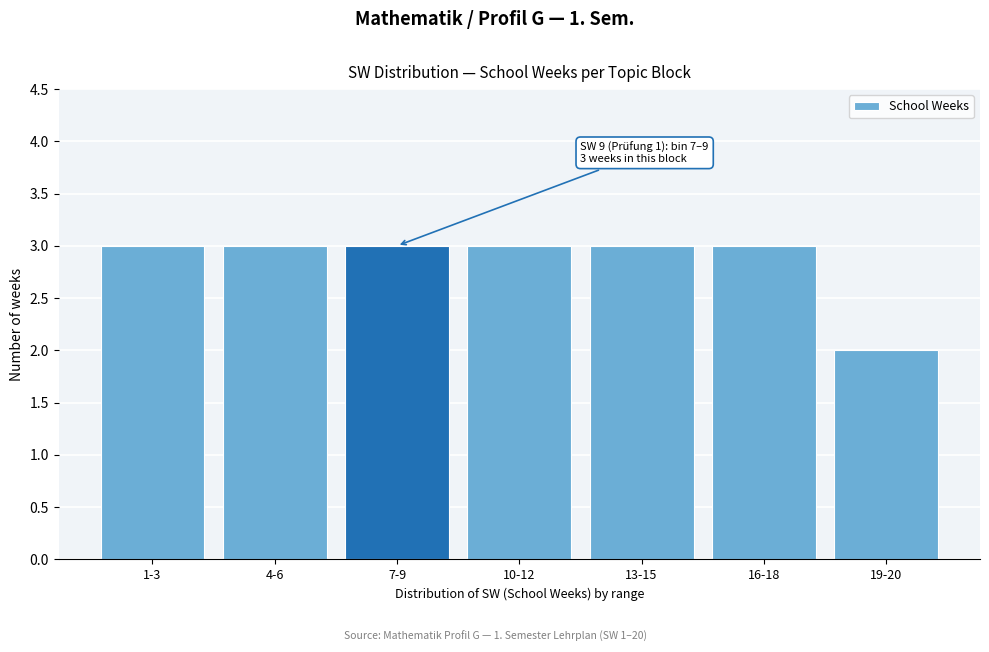

Reading left to right, list all the values displayed in this chart.

1-3=3	4-6=3	7-9=3	10-12=3	13-15=3	16-18=3	19-20=2